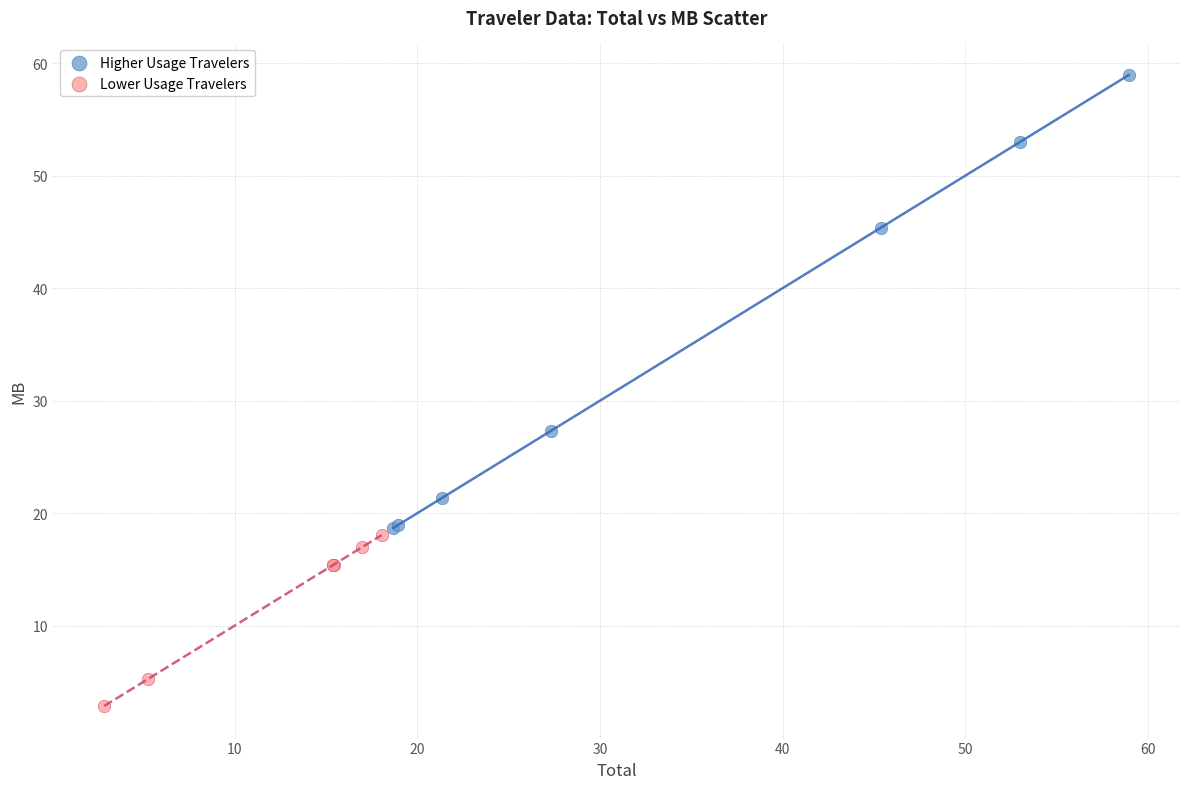

Which series reaches the maximum Y coordinate?

Higher Usage Travelers